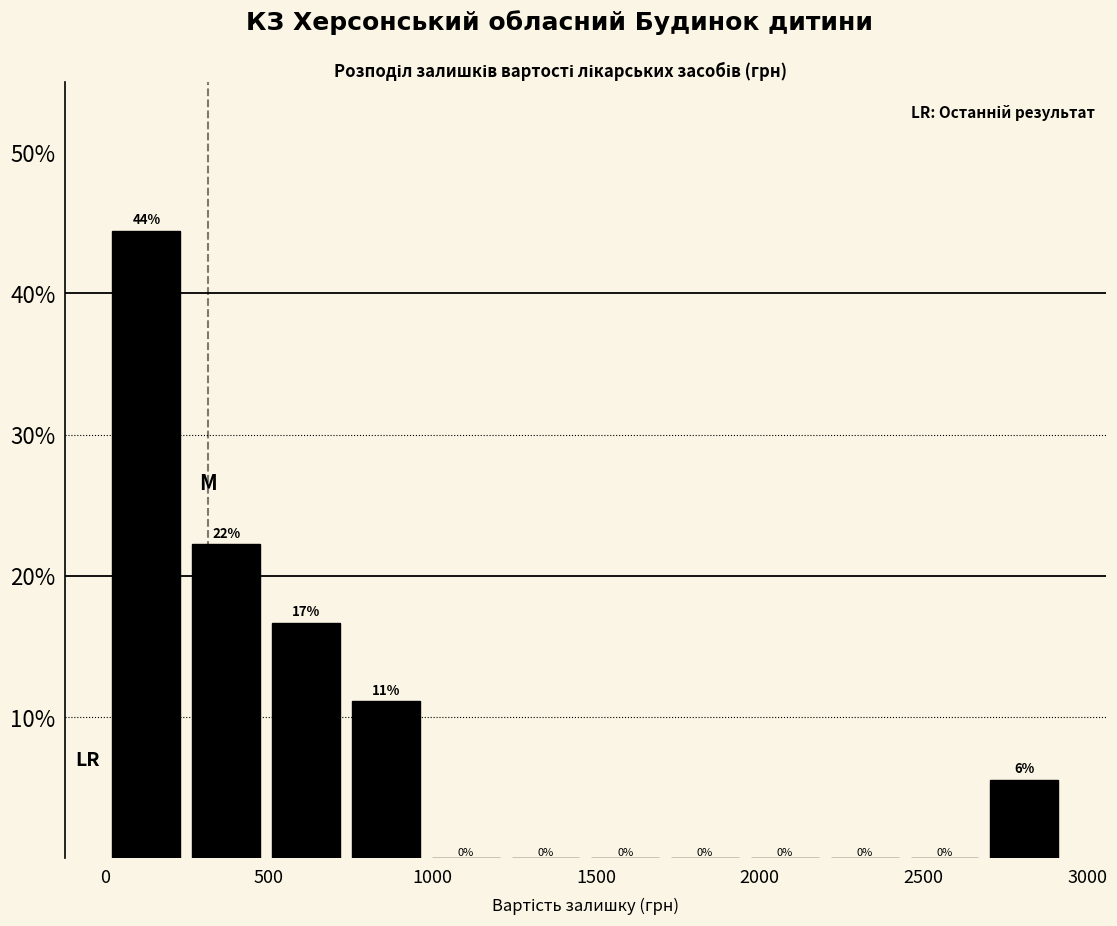

Which range on the x-axis has the tallest bar?

0 to 250